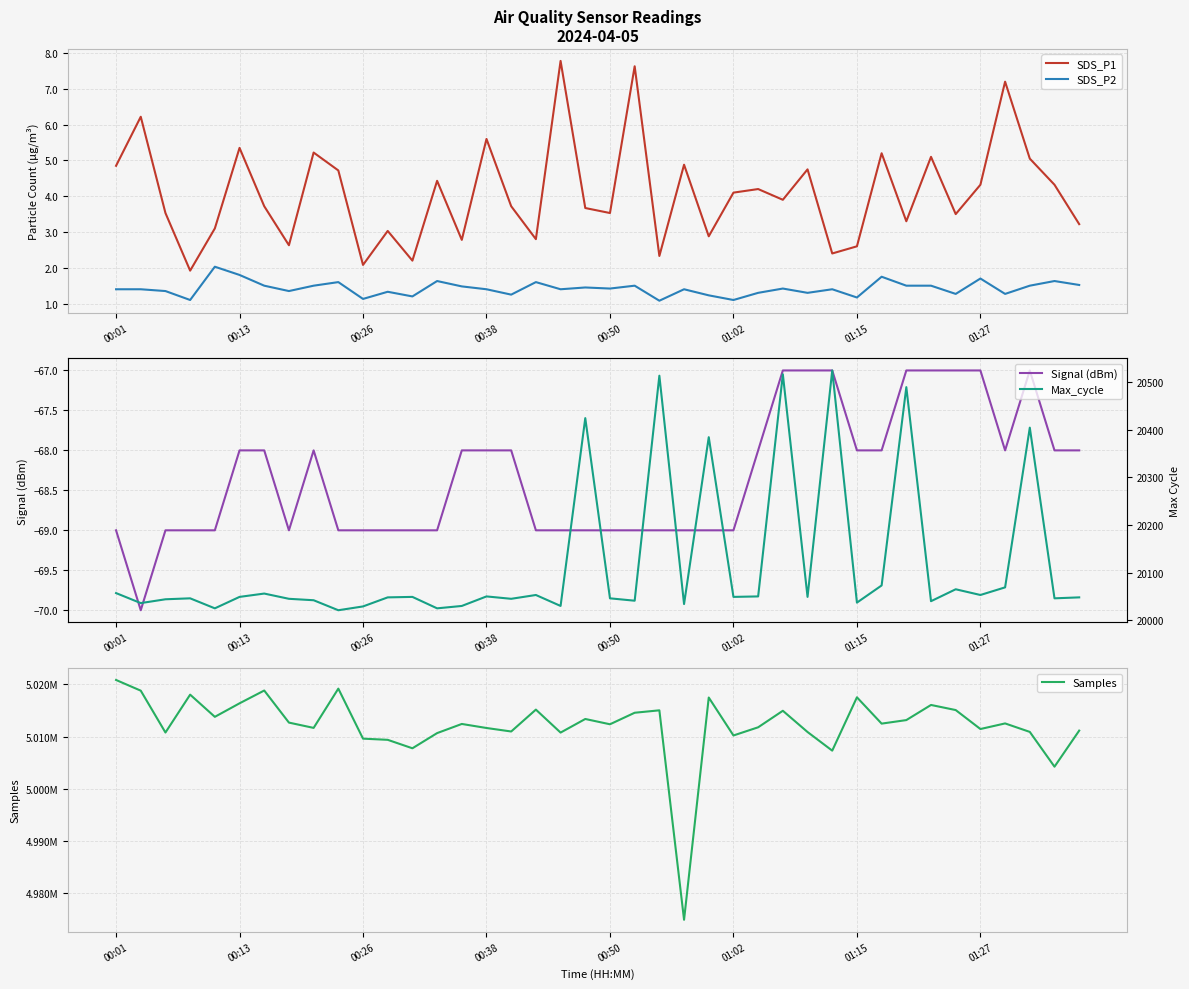

At how many categories does at least one series exceed 4621761?

40